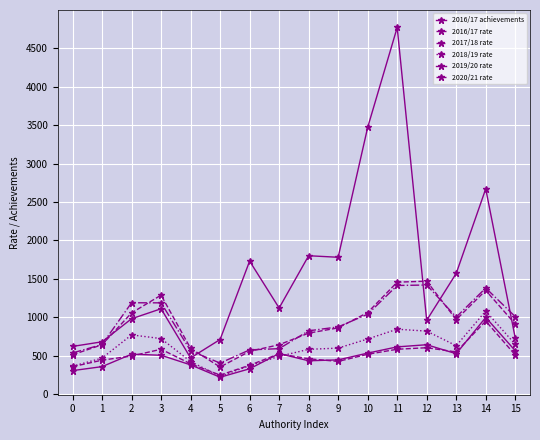

Reading left to right, list all the values displayed in this chart.

2016/17 achievements: 0=620	1=680	2=980	3=1110	4=470	5=710	6=1730	7=1120	8=1800	9=1780	10=3470	11=4770	12=960	13=1570	14=2670	15=730
2016/17 rate: 0=511	1=642	2=1056	3=1287	4=595	5=352	6=556	7=642	8=793	9=861	10=1061	11=1456	12=1469	13=969	14=1349	15=911
2017/18 rate: 0=535	1=645	2=1188	3=1187	4=563	5=403	6=575	7=591	8=823	9=874	10=1039	11=1413	12=1419	13=1002	14=1380	15=1008
2018/19 rate: 0=362	1=468	2=770	3=722	4=423	5=231	6=369	7=491	8=582	9=598	10=717	11=844	12=819	13=629	14=1080	15=647
2019/20 rate: 0=305	1=357	2=519	3=505	4=380	5=219	6=329	7=527	8=433	9=445	10=533	11=614	12=642	13=525	14=997	15=564
2020/21 rate: 0=356	1=441	2=495	3=583	4=394	5=247	6=375	7=524	8=459	9=425	10=518	11=583	12=603	13=548	14=950	15=508